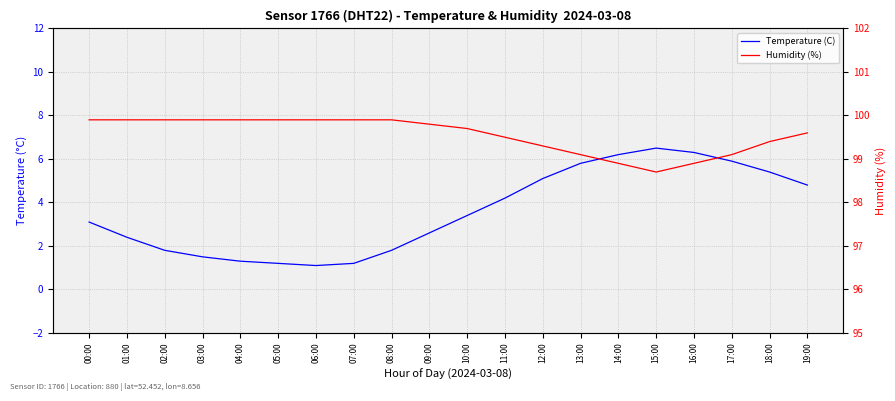

Does the chart have visible grid lines?

Yes